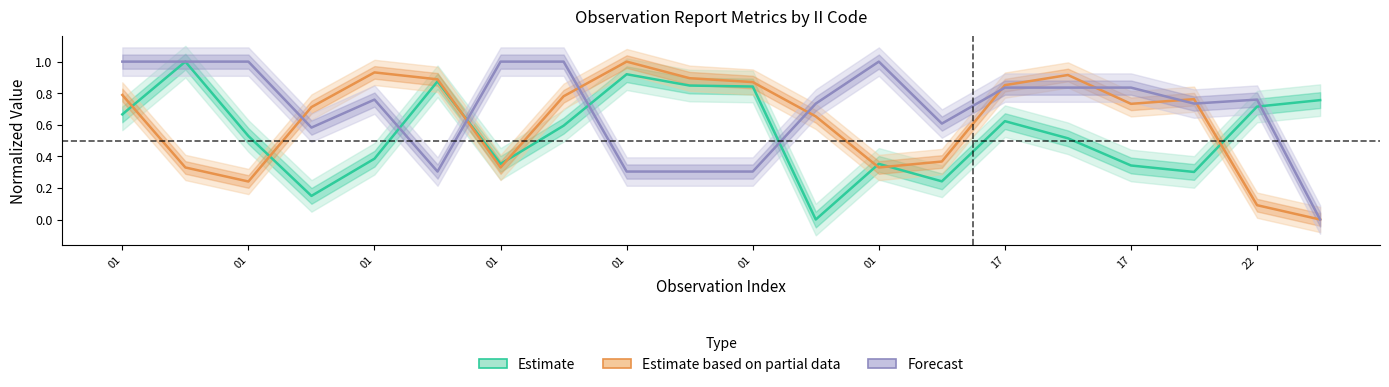

After their last crossing, which series has the higher values: Forecast or Estimate based on partial data?

Forecast